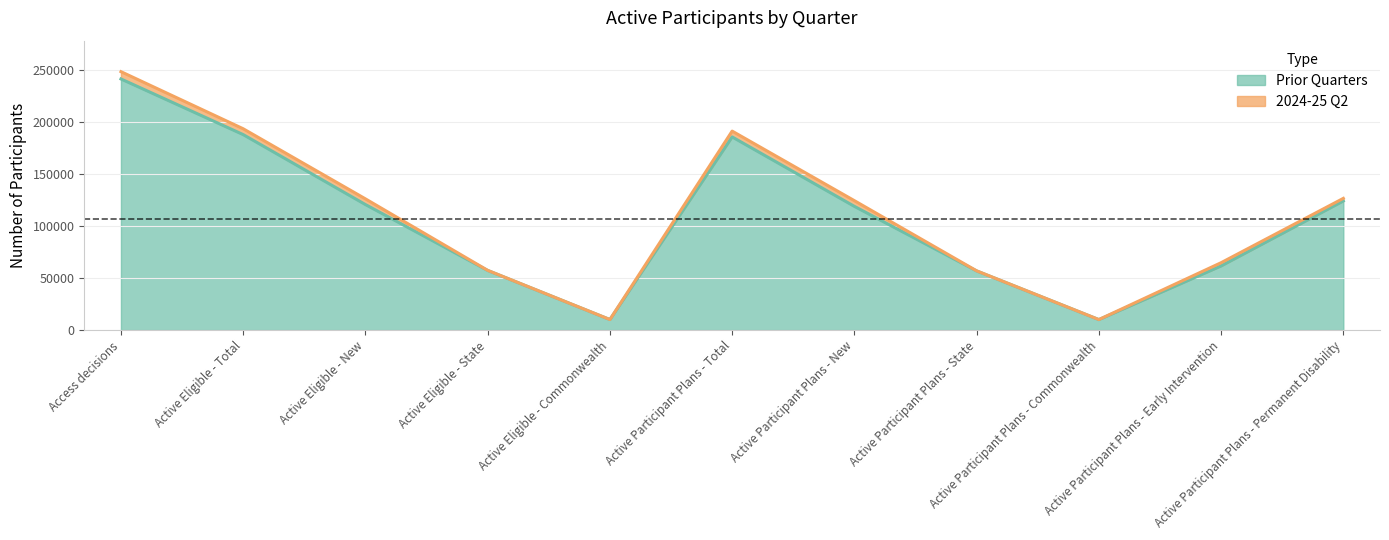

What is the change in value from Active Eligible - Commonwealth to Active Participant Plans - State?

+46859